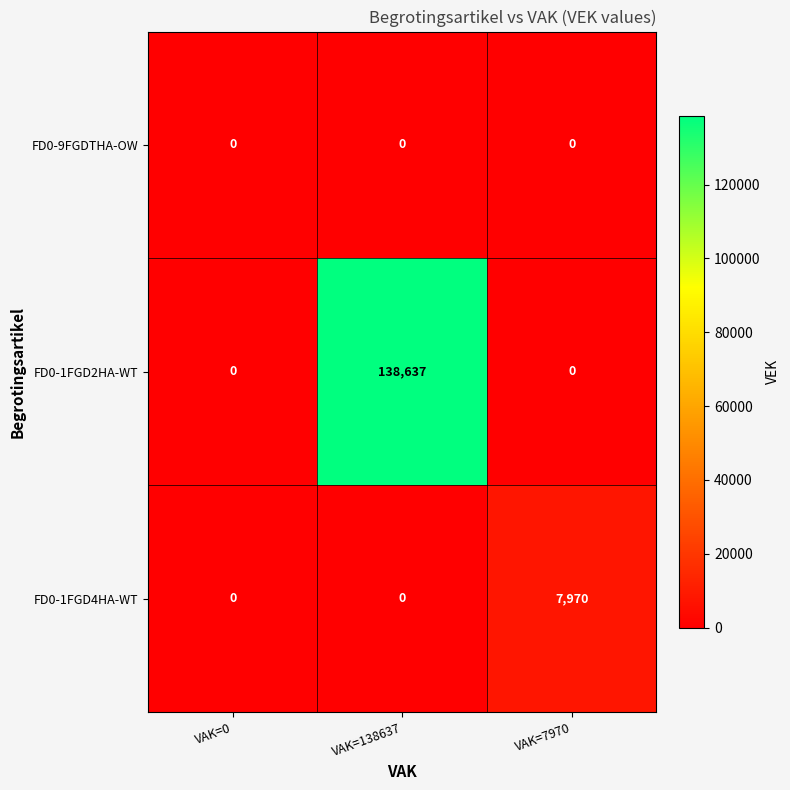

List the series in order of their peak value, lowest first.

FD0-9FGDTHA-OW, FD0-1FGD4HA-WT, FD0-1FGD2HA-WT